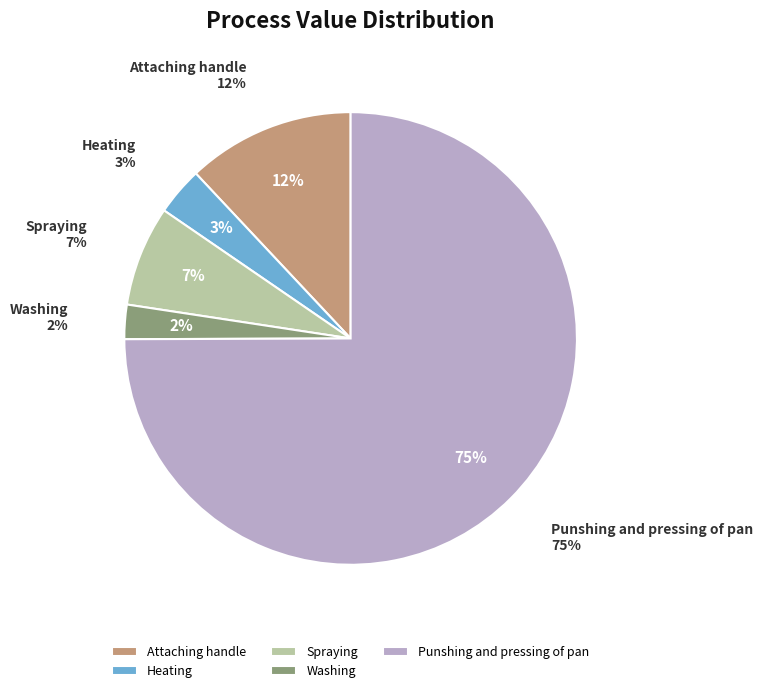

Which has a higher value, Heating or Washing?

Heating